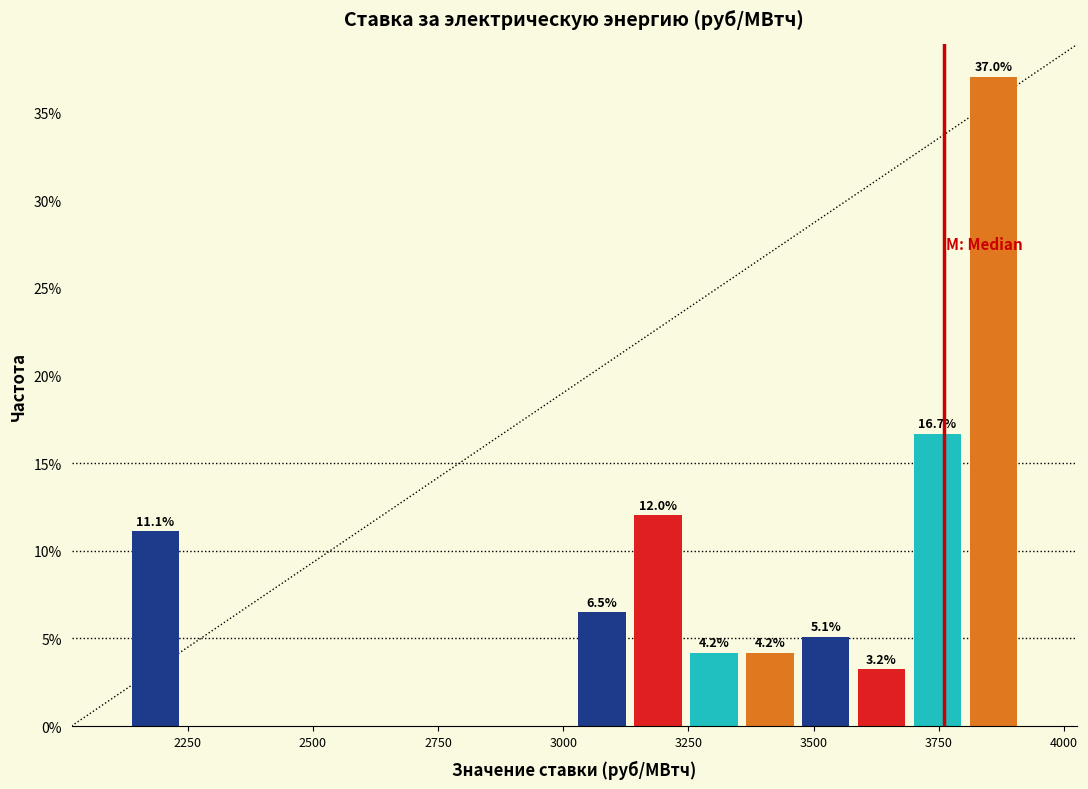

Read against the x-axis, roughly where is the centre of the tallest bar?

3850